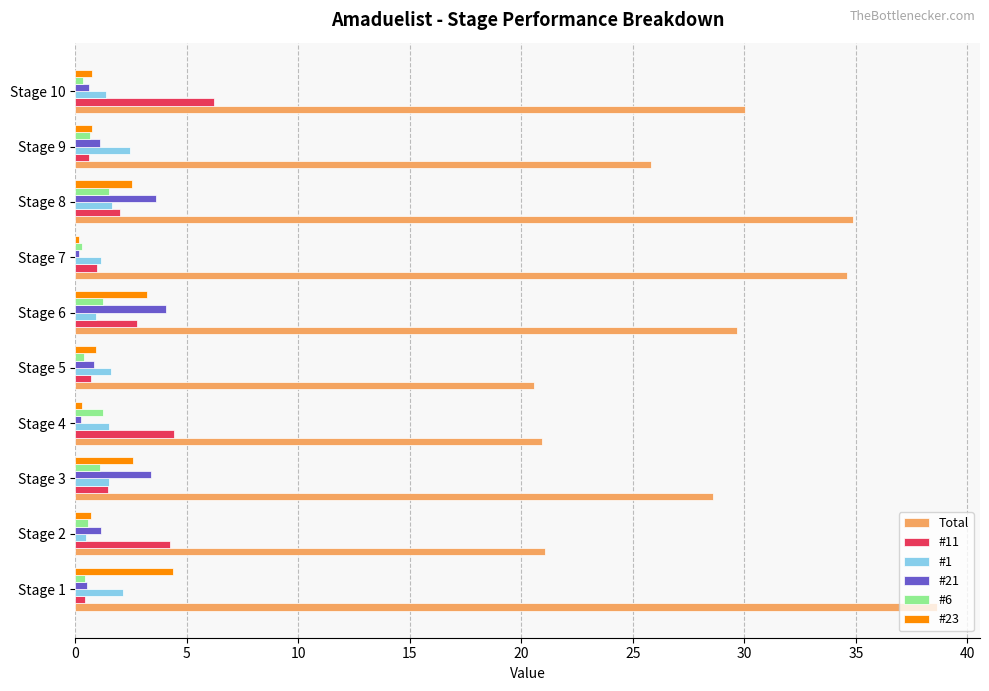

Is it true that #21 equals 3.4 at Stage 3?

True